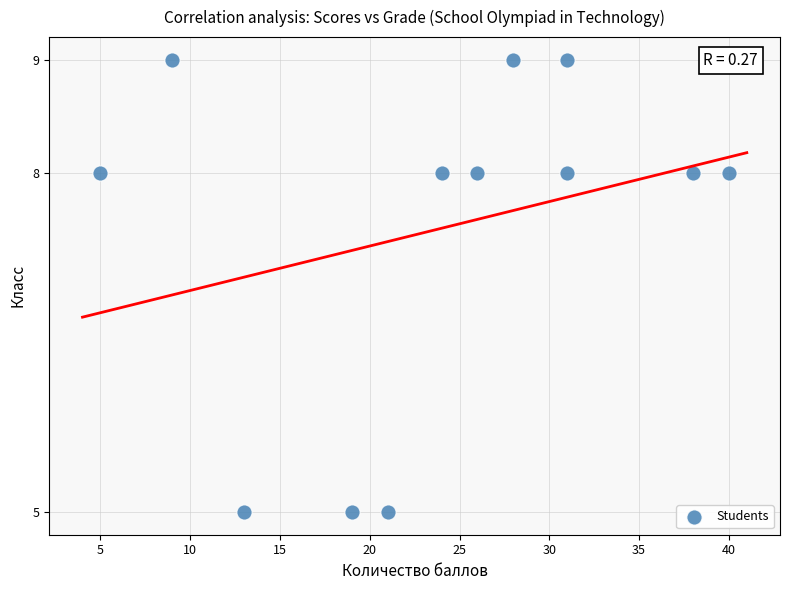

What is the range of X values (max minus min)?

35